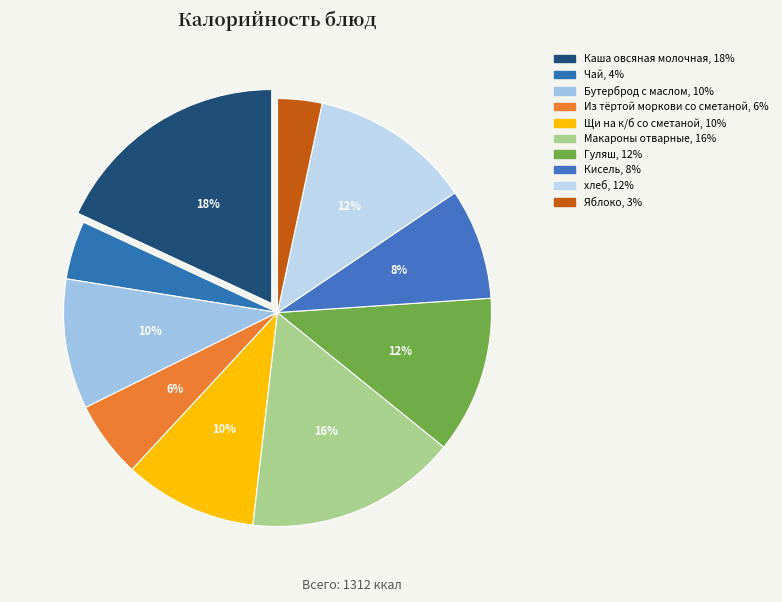

To the nearest percent, what percentage of the pie is Из тёртой моркови со сметаной?

6%